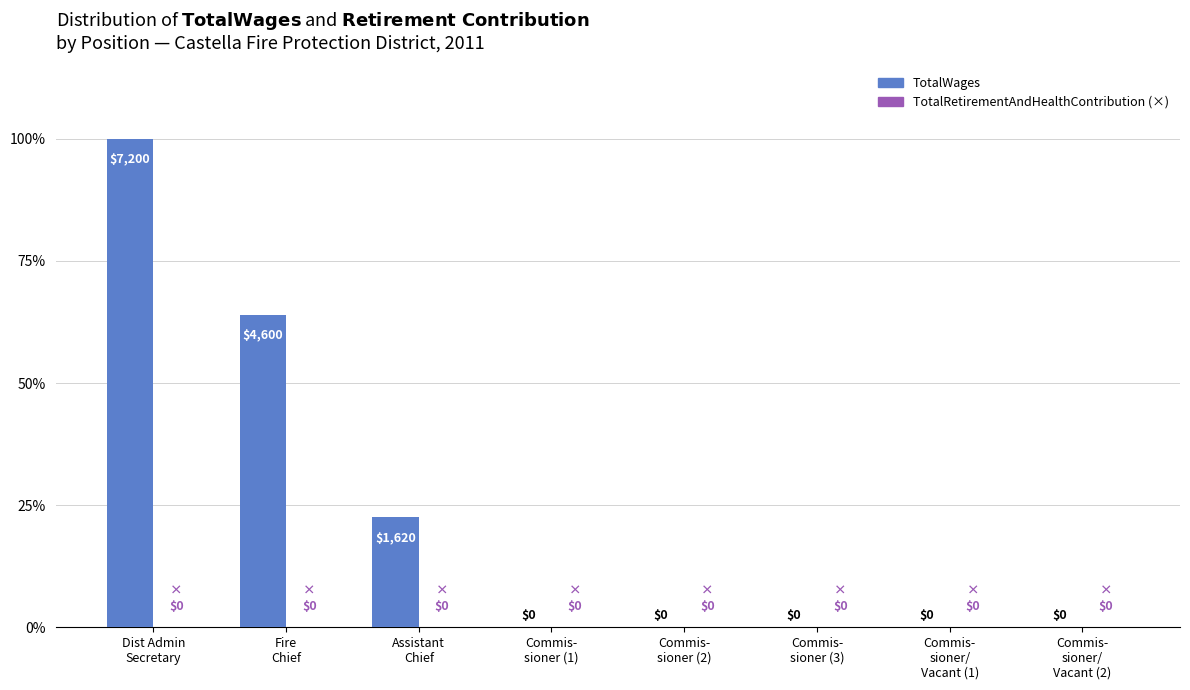

What is the maximum value shown in the chart?

100.0